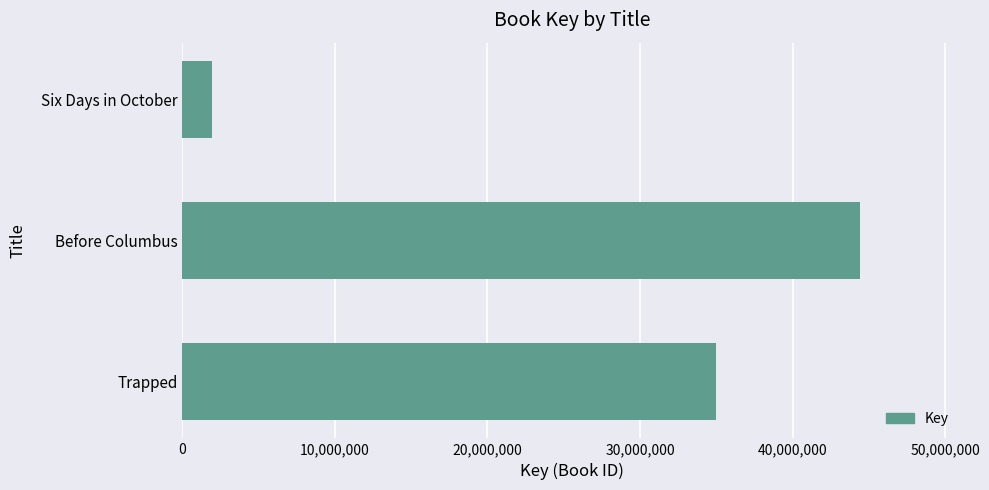

Reading top to bottom, extract all data points from this chart.

1918090	44409323	34964178